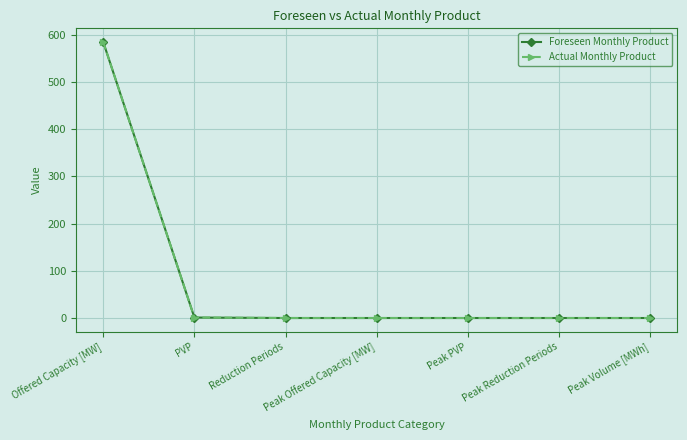

What is the sum of all Actual Monthly Product values?

585